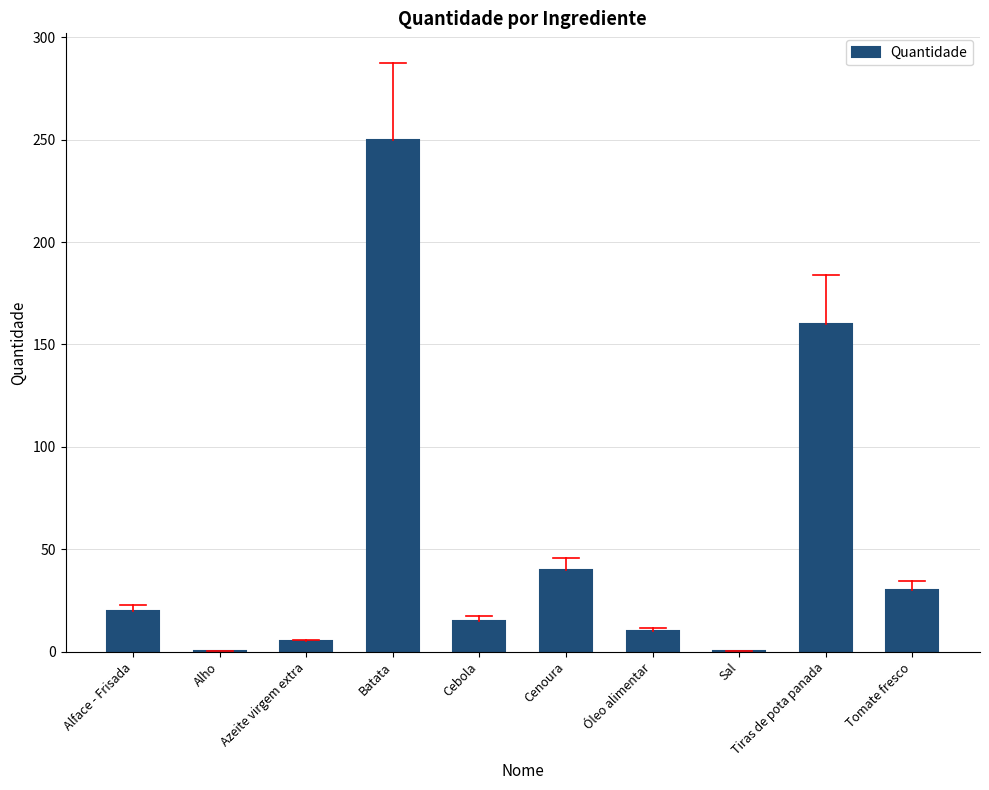

Which has a higher value, Alface - Frisada or Batata?

Batata